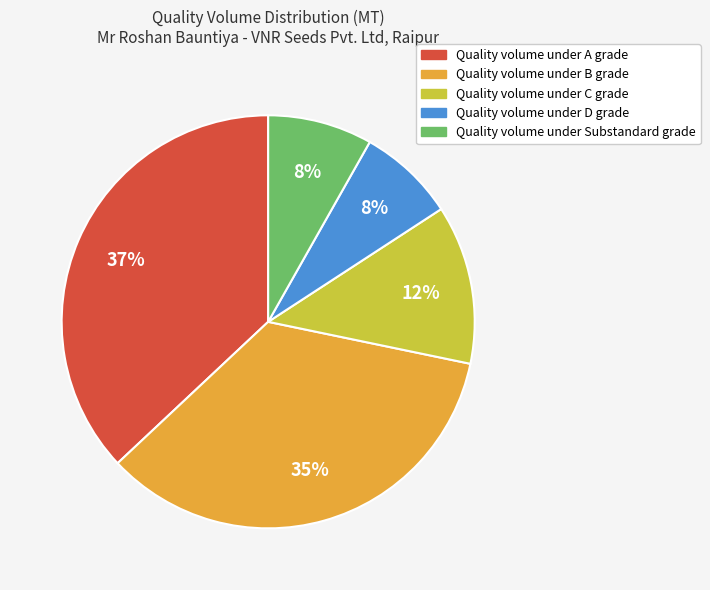

Does Quality volume under D grade represent more than half of the total?

No